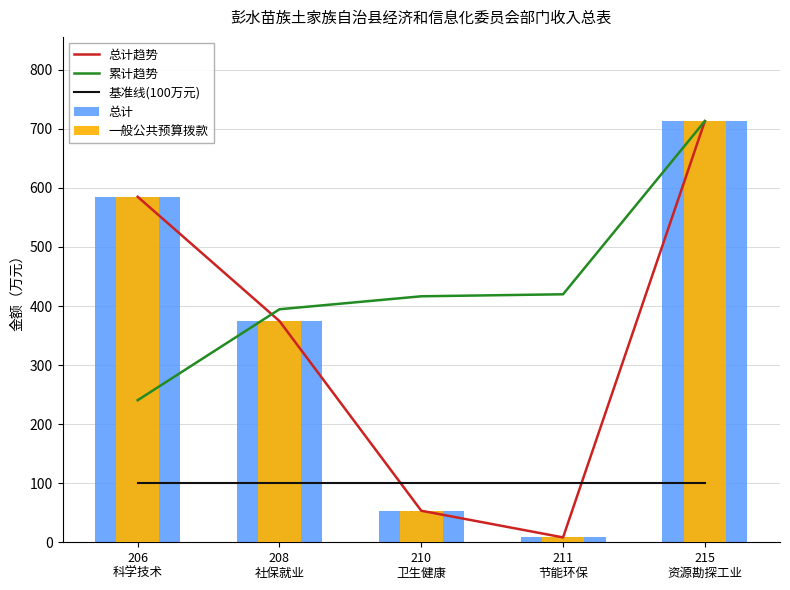

What is the sum of all 总计 values?

1734.3